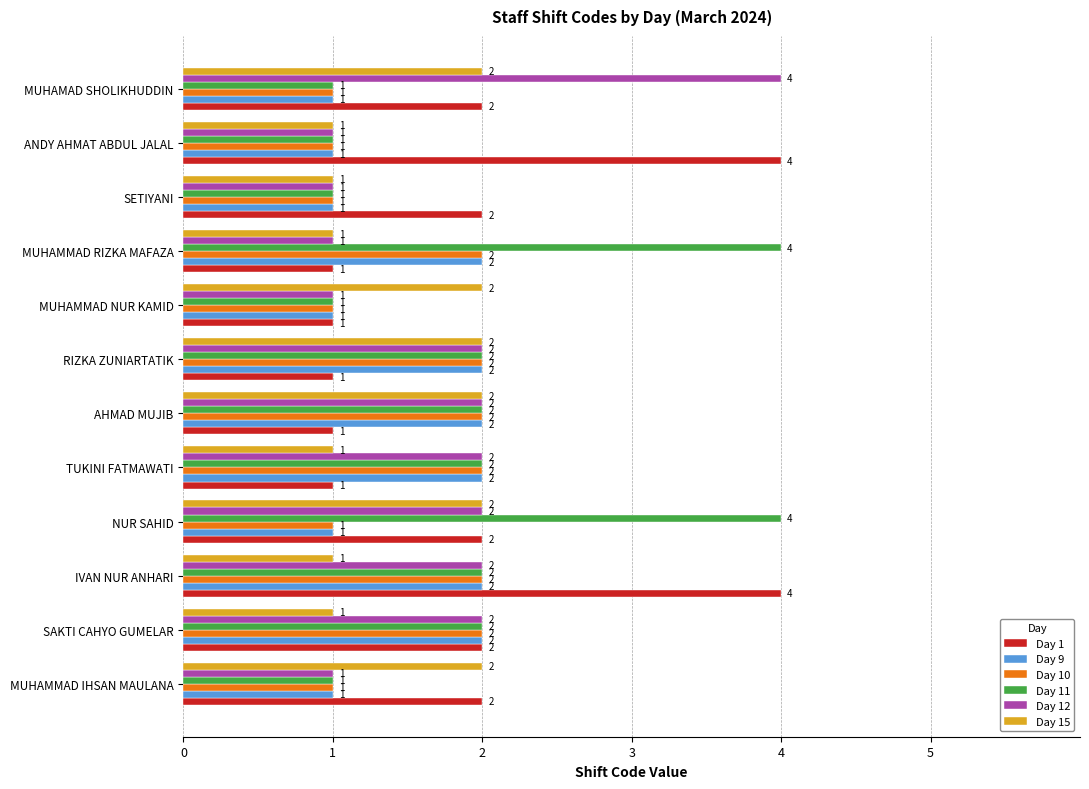

True or false: Day 15 has a value of 3 at MUHAMMAD NUR KAMID.

False